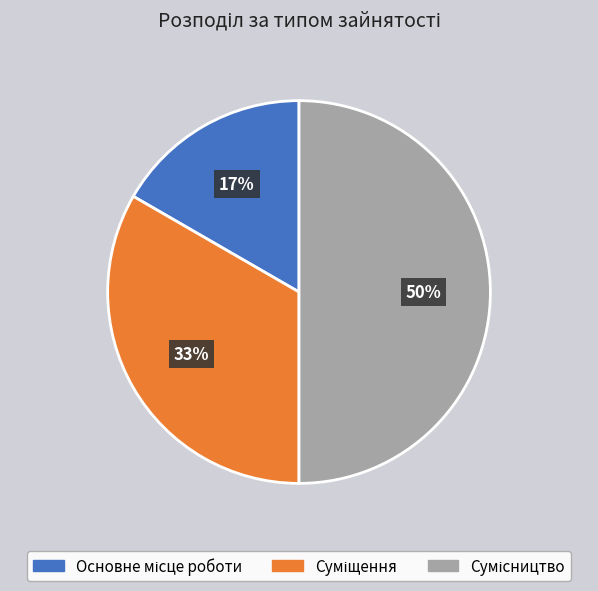

To the nearest percent, what is the difference between the largest and smallest slice percentages?

33%